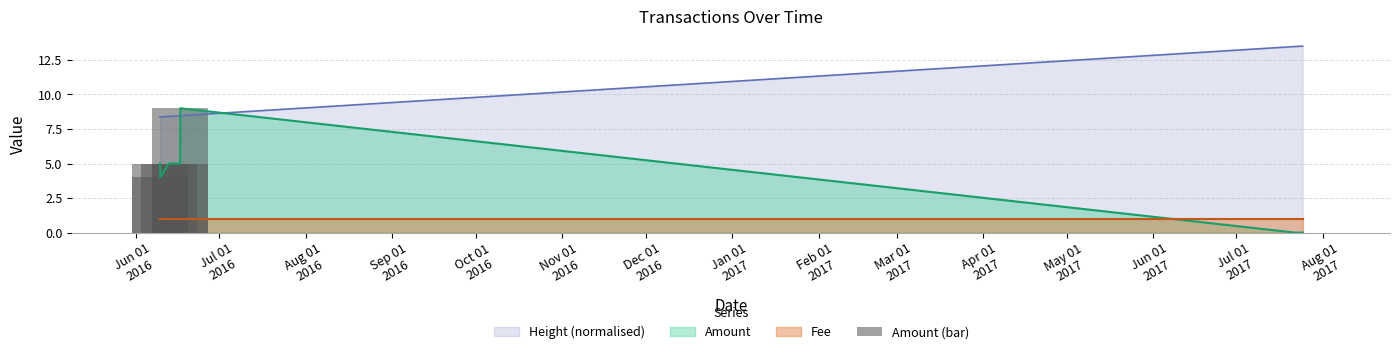

What is the highest value of the Height (normalised) series?

13.5